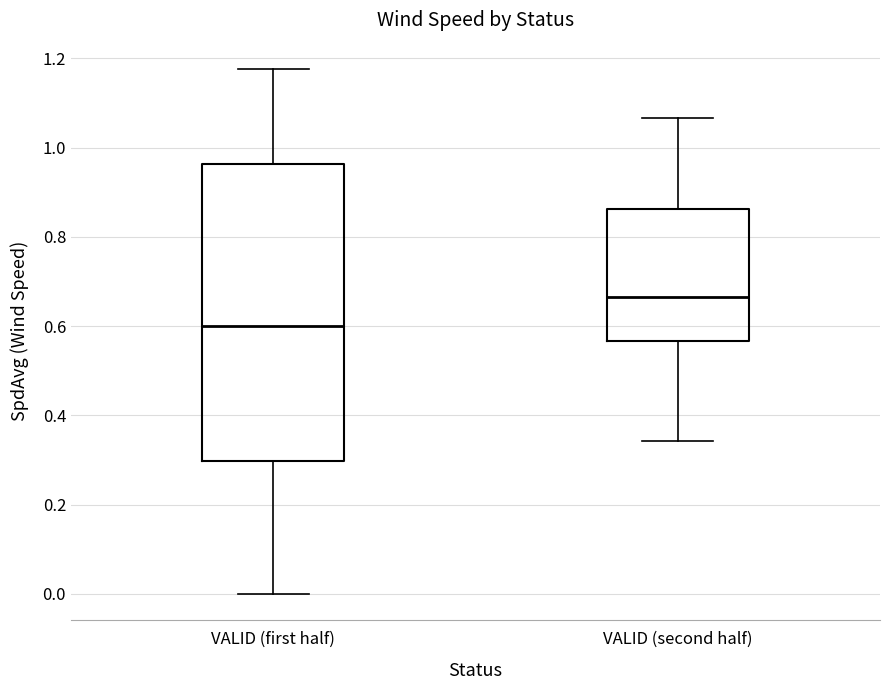

Reading left to right, read every box against the y-axis: the position of its median line, the range the box covers, and the ends of its whiskers. The values are not printed on the chart, so give them approximately, as read against the axis.

VALID (first half): median 0.60, box 0.30 to 0.96, whiskers 0.00 to 1.18
VALID (second half): median 0.66, box 0.56 to 0.86, whiskers 0.34 to 1.06